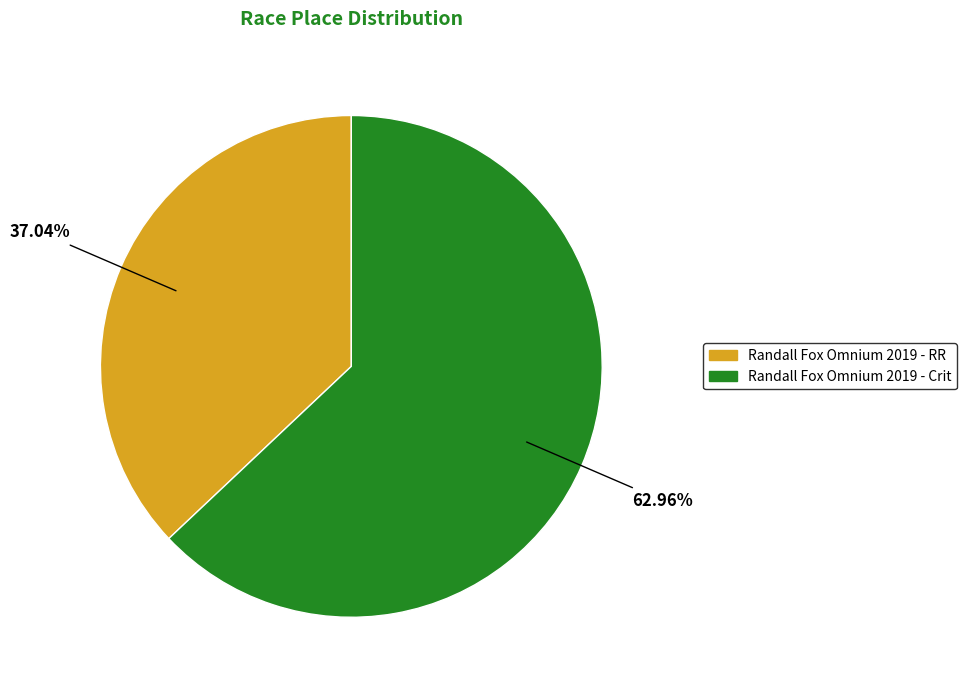

Count the number of slices in the pie.

2